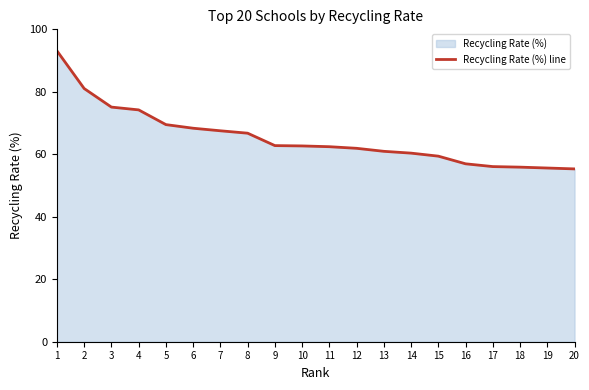

Approximately how many times larger is the value at 18 compared to 5?

0.8